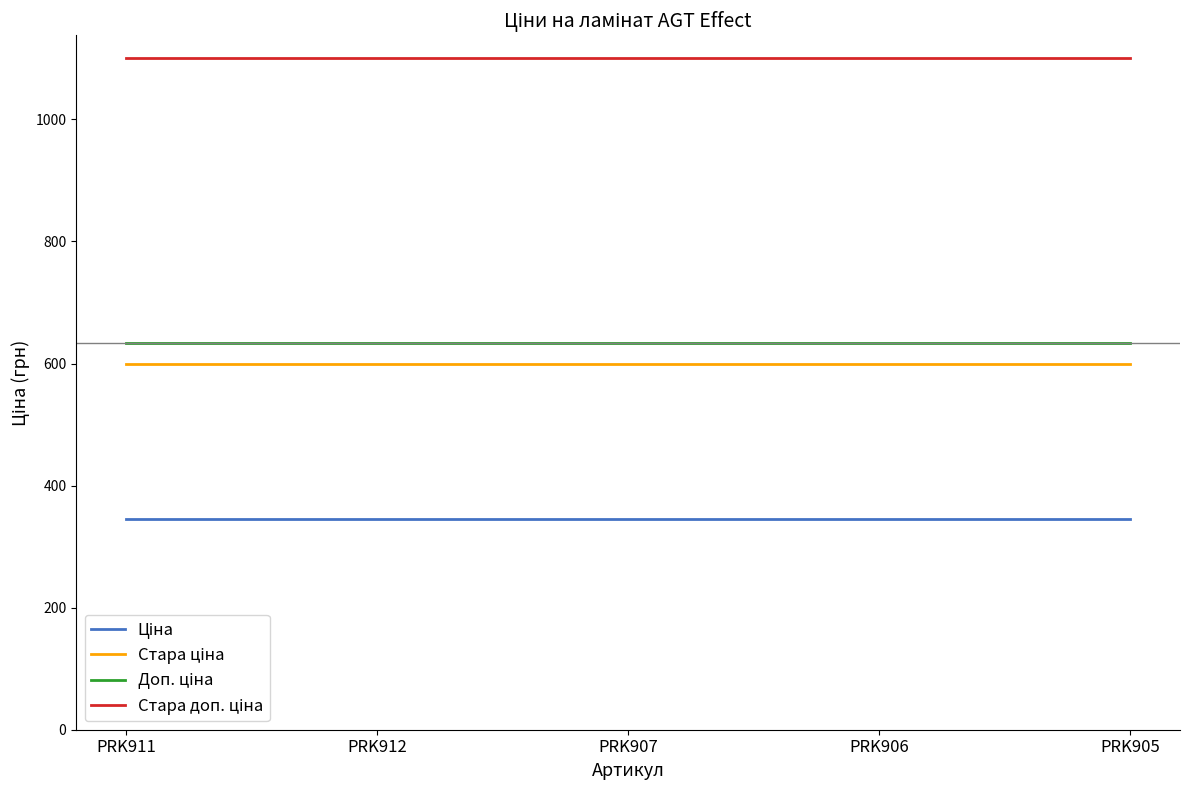

What is the total value across all series at PRK912?

2679.5